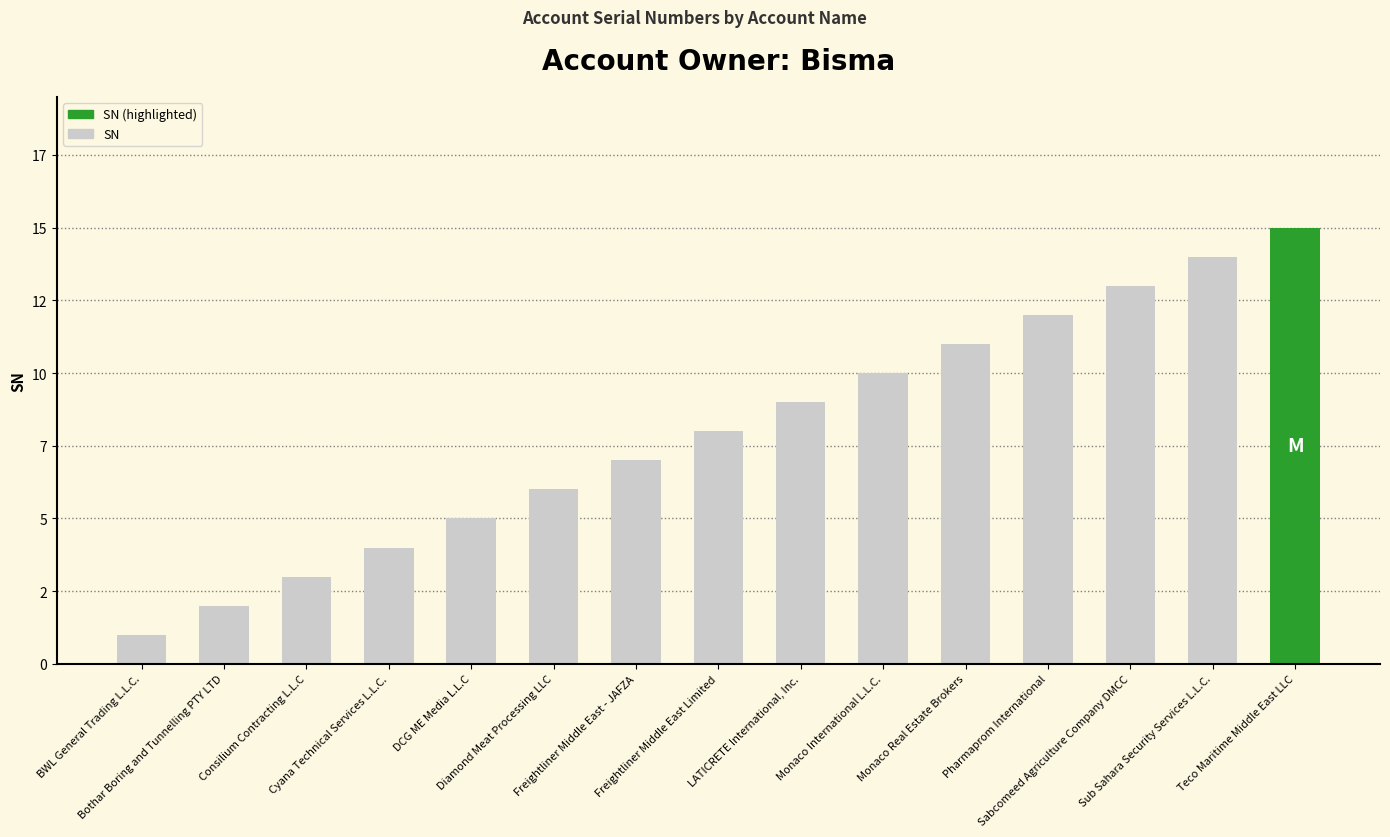

Rank the categories by value from lowest to highest.

BWL General Trading L.L.C., Bothar Boring and Tunnelling PTY LTD, Consilium Contracting L.L.C, Cyana Technical Services L.L.C., DCG ME Media L.L.C, Diamond Meat Processing LLC, Freightliner Middle East - JAFZA, Freightliner Middle East Limited, LATICRETE International, Inc., Monaco International L.L.C., Monaco Real Estate Brokers, Pharmaprom International, Sabcomeed Agriculture Company DMCC, Sub Sahara Security Services L.L.C., Teco Maritime Middle East LLC